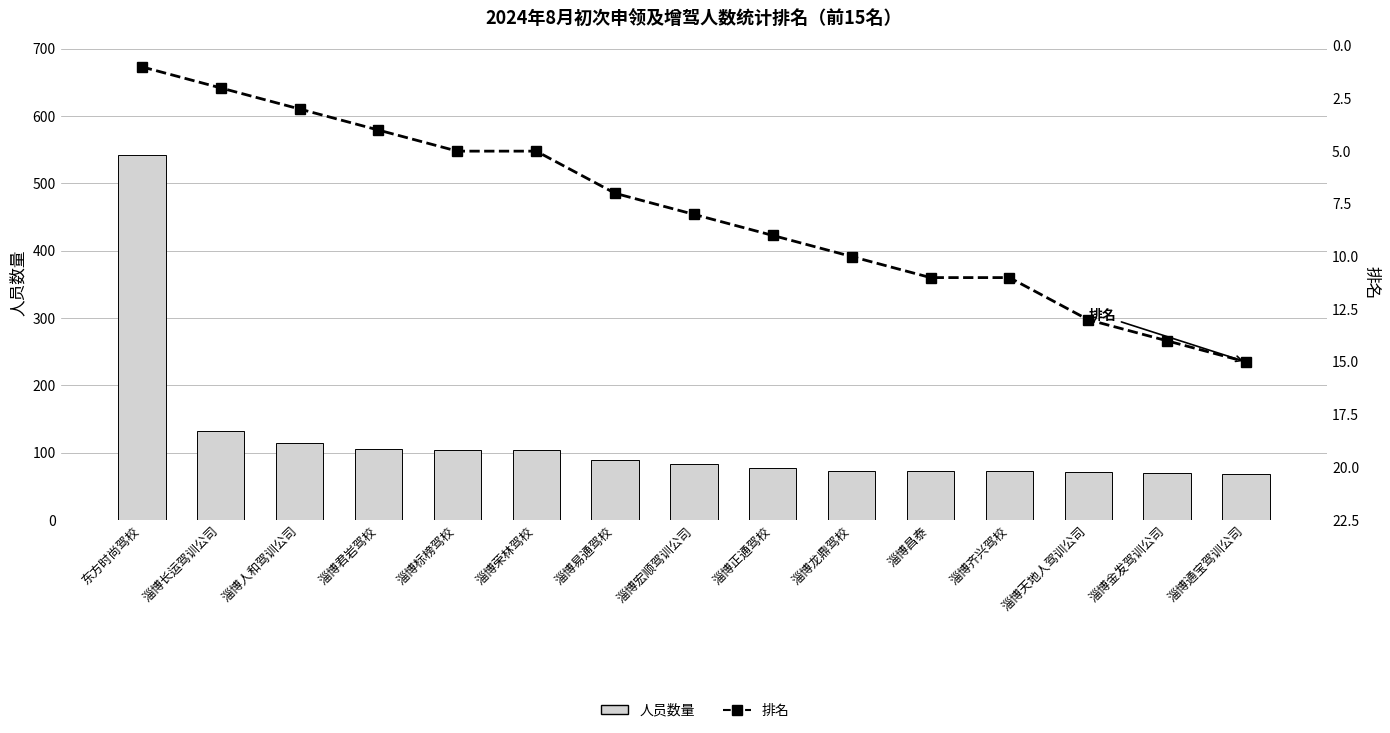

Where does the 排名（实际） series first go above 8?

淄博正通驾校